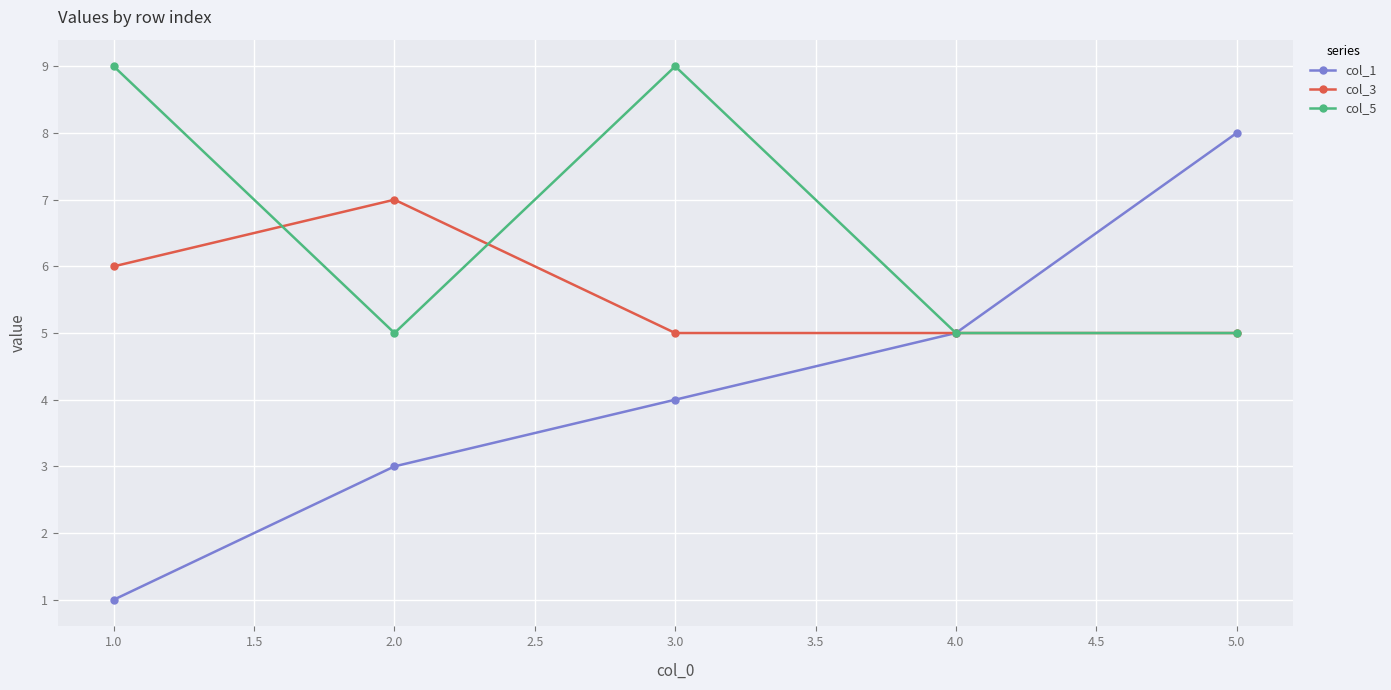

Reading right to left, list all the values displayed in this chart.

col_1: 8	5	4	3	1
col_3: 5	5	5	7	6
col_5: 5	5	9	5	9